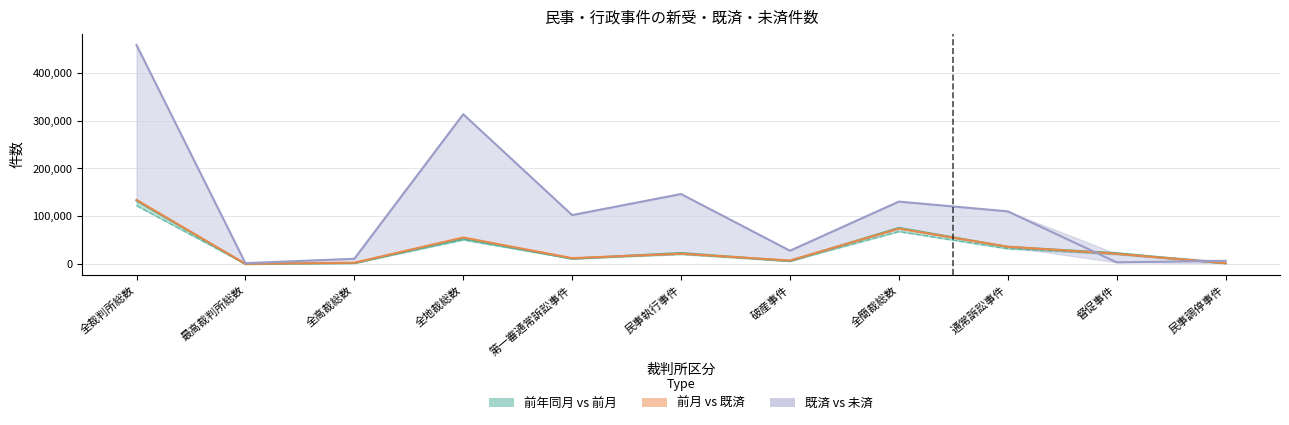

The 前年同月 series shows 15141 at 第一審通常訴訟事件. True or false?

False